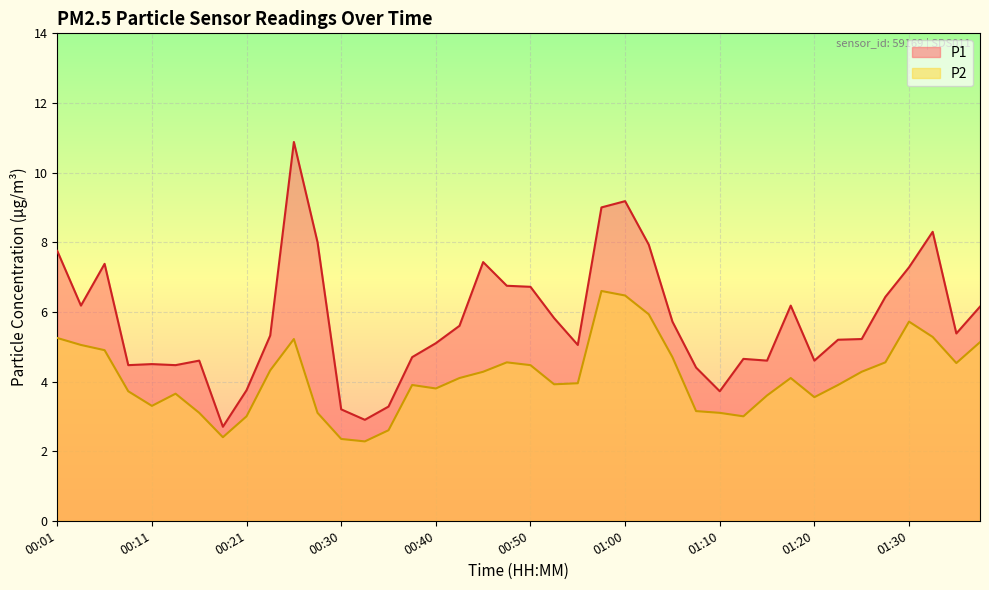

Reading left to right, list all the values displayed in this chart.

P1: 00:01=7.8	00:03=6.2	00:06=7.4	00:08=4.5	00:11=4.5	00:13=4.5	00:16=4.6	00:18=2.7	00:21=3.8	00:23=5.3	00:26=10.9	00:28=8.0	00:30=3.2	00:33=2.9	00:35=3.3	00:38=4.7	00:40=5.1	00:43=5.6	00:45=7.4	00:48=6.8	00:50=6.7	00:53=5.8	00:55=5.0	00:58=9.0	01:00=9.2	01:02=7.9	01:05=5.7	01:07=4.4	01:10=3.7	01:12=4.7	01:15=4.6	01:17=6.2	01:20=4.6	01:22=5.2	01:25=5.2	01:27=6.4	01:30=7.3	01:32=8.3	01:35=5.4	01:40=6.2
P2: 00:01=5.2	00:03=5.0	00:06=4.9	00:08=3.7	00:11=3.3	00:13=3.6	00:16=3.1	00:18=2.4	00:21=3.0	00:23=4.3	00:26=5.2	00:28=3.1	00:30=2.4	00:33=2.3	00:35=2.6	00:38=3.9	00:40=3.8	00:43=4.1	00:45=4.3	00:48=4.5	00:50=4.5	00:53=3.9	00:55=4.0	00:58=6.6	01:00=6.5	01:02=5.9	01:05=4.7	01:07=3.1	01:10=3.1	01:12=3.0	01:15=3.6	01:17=4.1	01:20=3.5	01:22=3.9	01:25=4.3	01:27=4.5	01:30=5.7	01:32=5.3	01:35=4.5	01:40=5.1